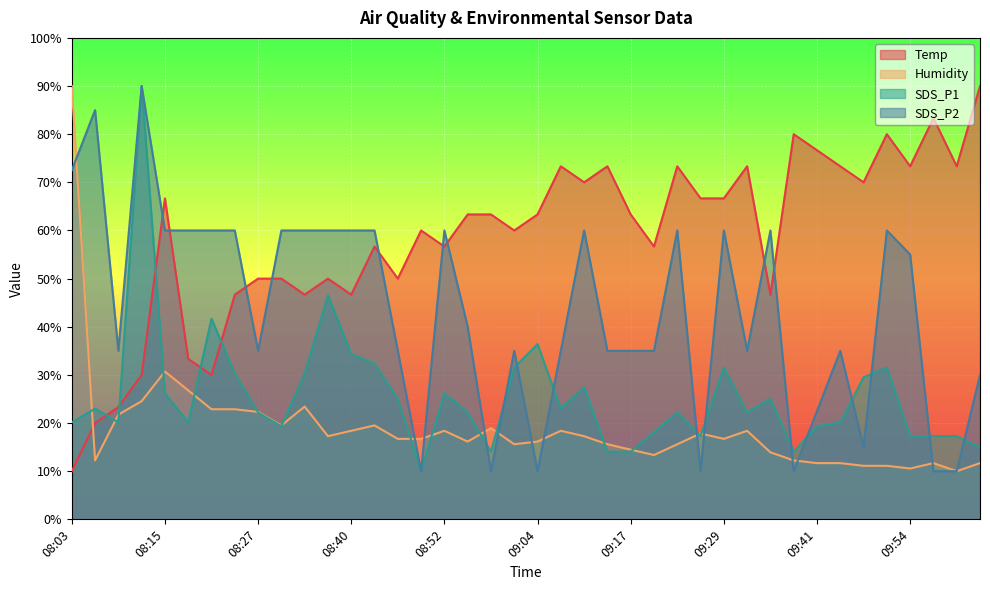

At how many categories does at least one series exceed 46?

39